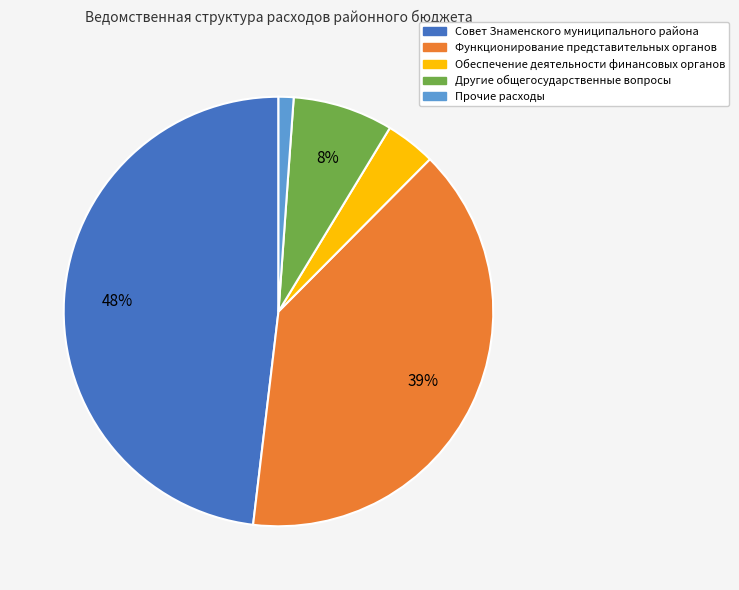

Between Обеспечение деятельности финансовых органов and Функционирование представительных органов, which is larger?

Функционирование представительных органов